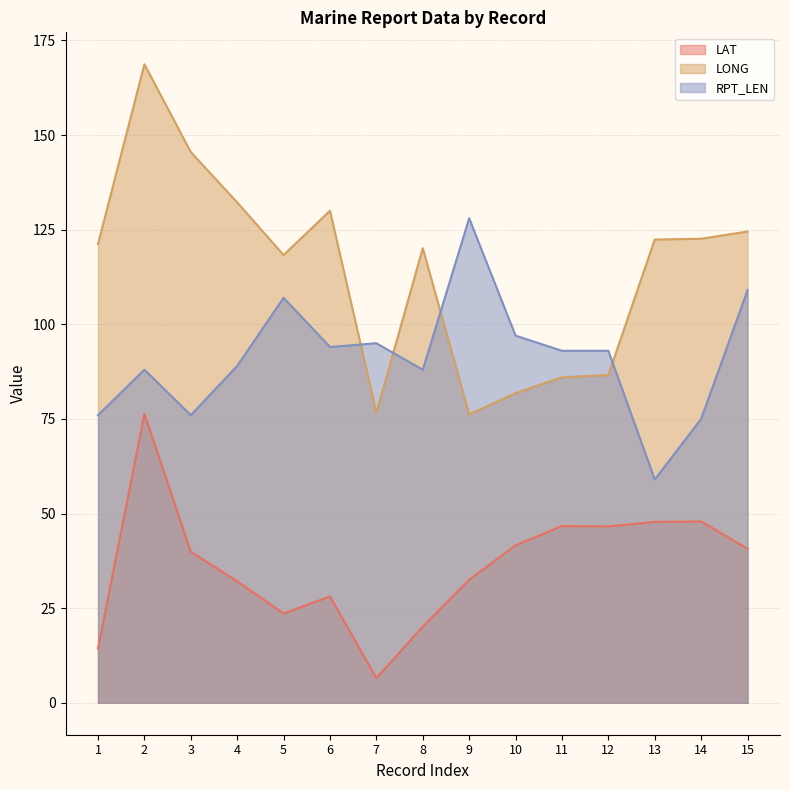

At 2, list the series in order from largest to smallest.

LONG, RPT_LEN, LAT